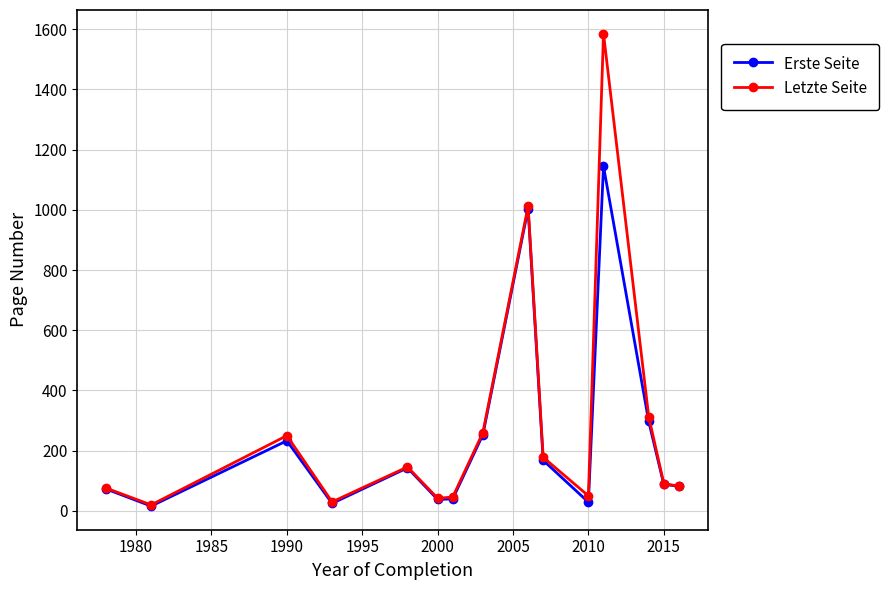

True or false: Letzte Seite has more than 0 points higher than both neighbors.

True